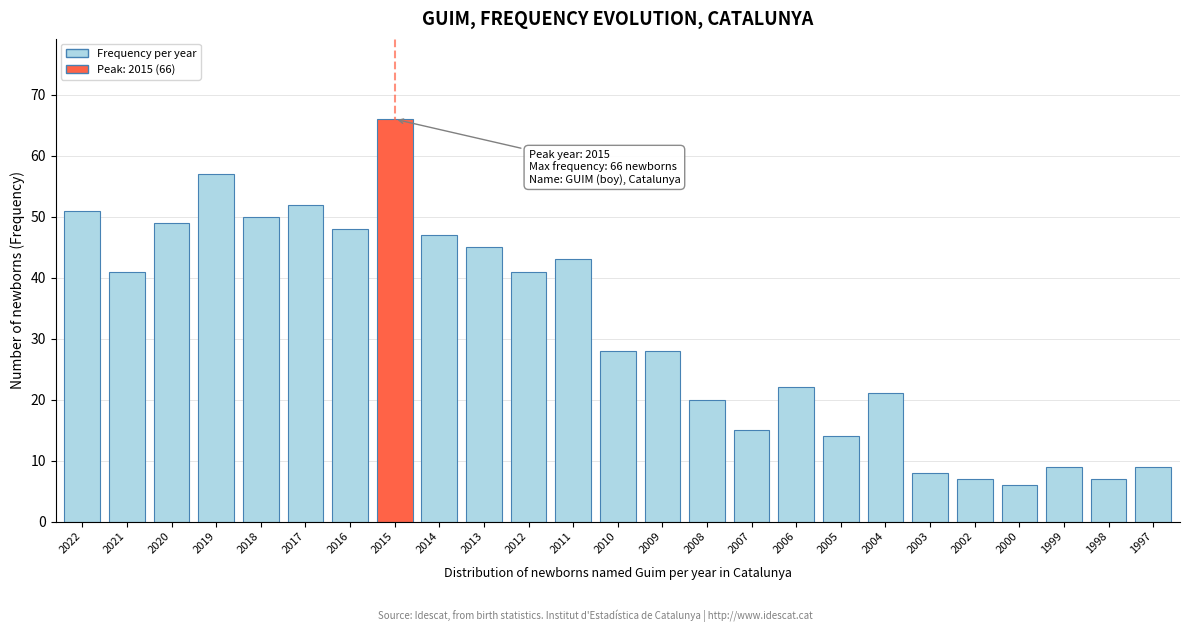

Reading left to right, what are all the values shown in this chart?

51	41	49	57	50	52	48	66	47	45	41	43	28	28	20	15	22	14	21	8	7	6	9	7	9